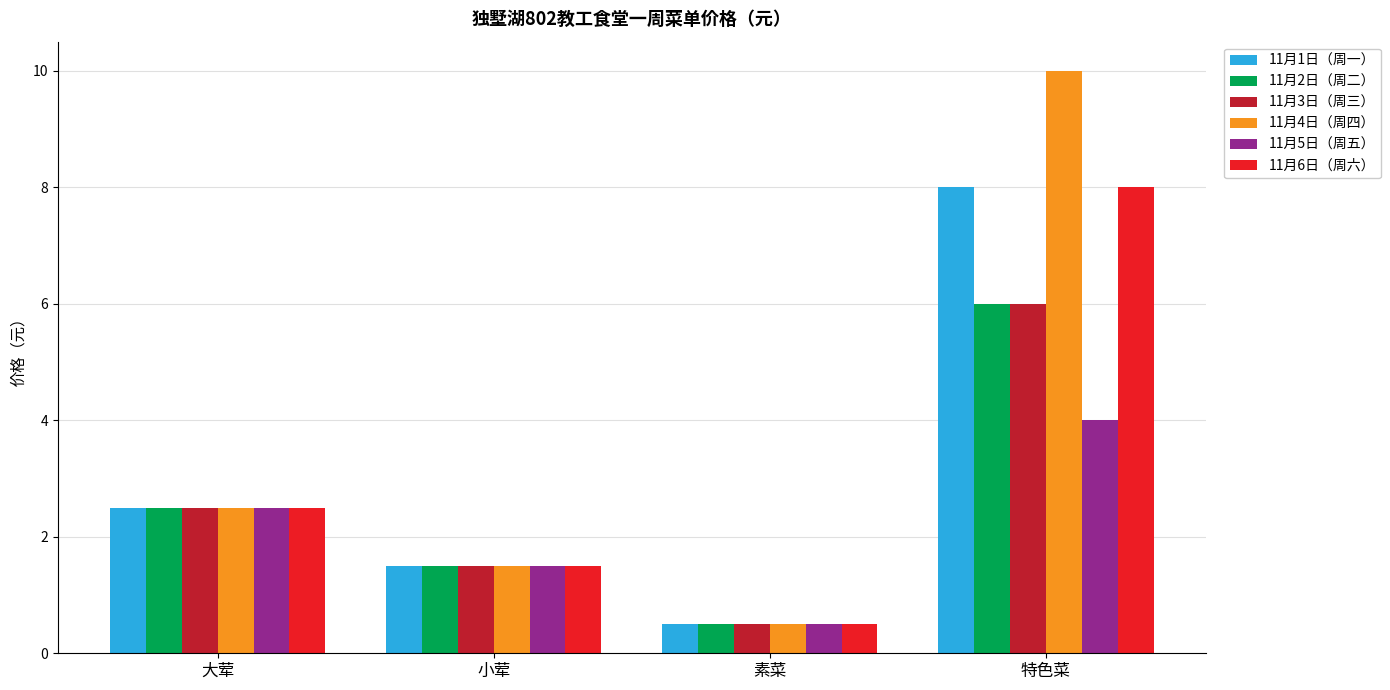

The 11月5日（周五） series shows 0.4 at 小荤. True or false?

False